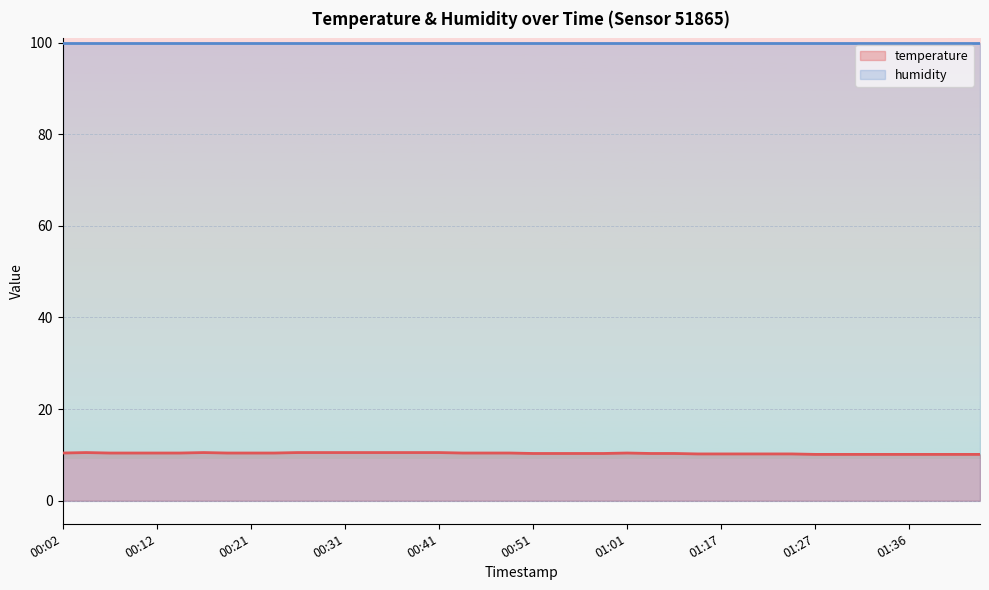

True or false: the data has more than 2 interior local peaks.

True